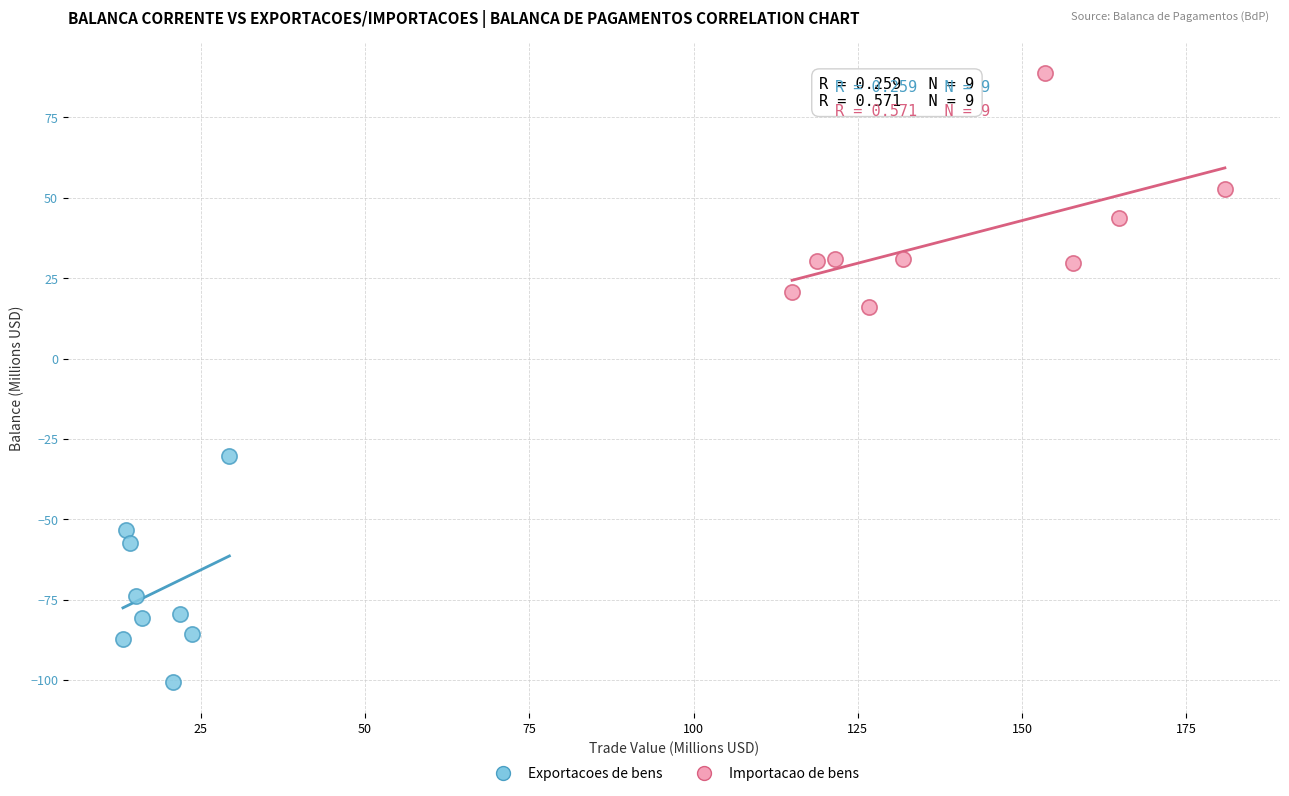

Which series contains the highest Y value?

Importacao de bens